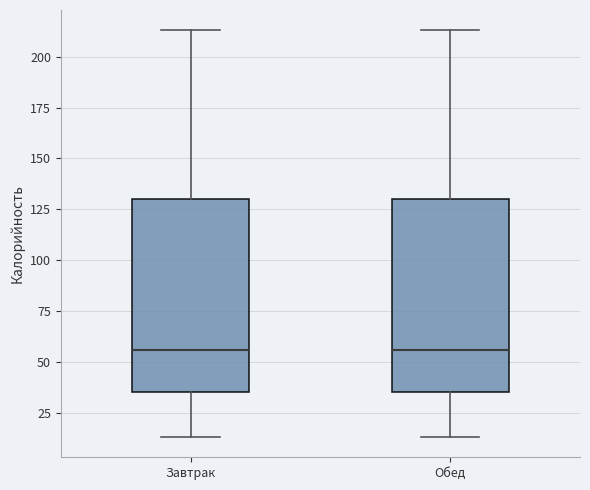

Reading left to right, read every box against the y-axis: the position of its median line, the range the box covers, and the ends of its whiskers. The values are not printed on the chart, so give them approximately, as read against the axis.

Завтрак: median 55, box 35 to 130, whiskers 15 to 215
Обед: median 55, box 35 to 130, whiskers 15 to 215